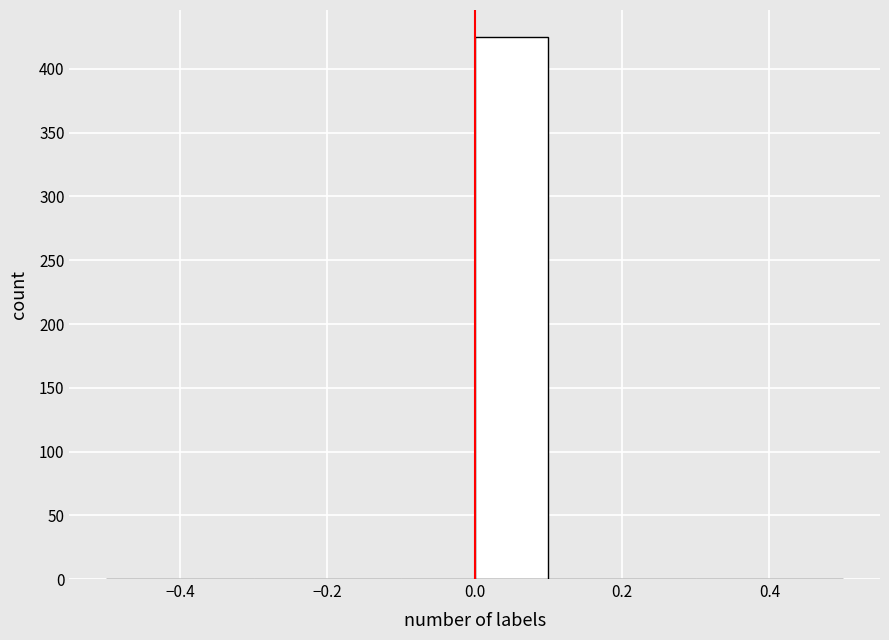

How tall is the bar that spans 0.0 to 0.1 on the x-axis? The values are not printed on the chart, so give them approximately, as read against the axis.

425